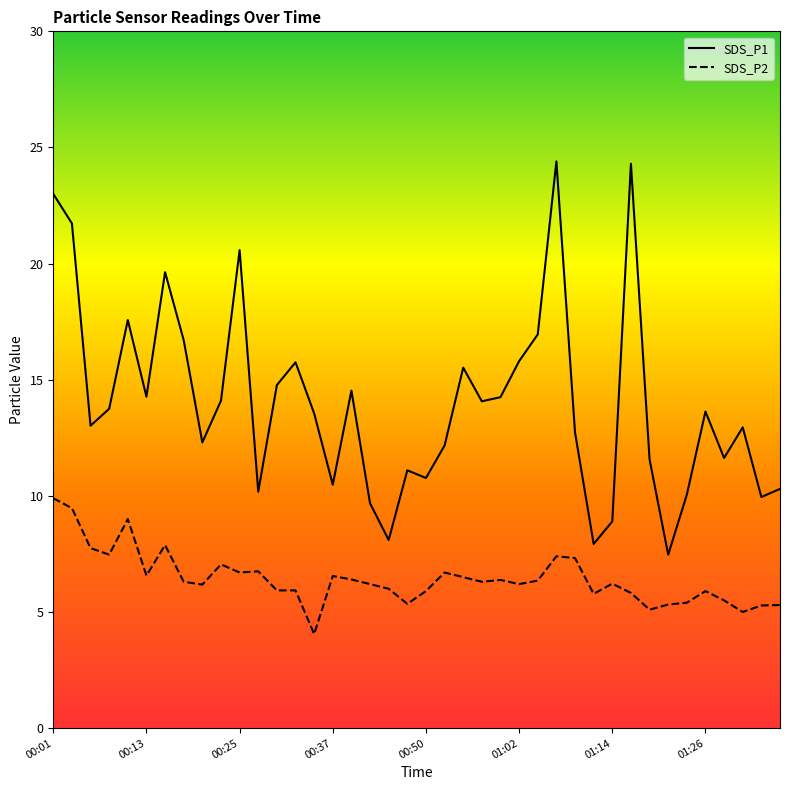

How many interior local peaks does the SDS_P2 series have?

10